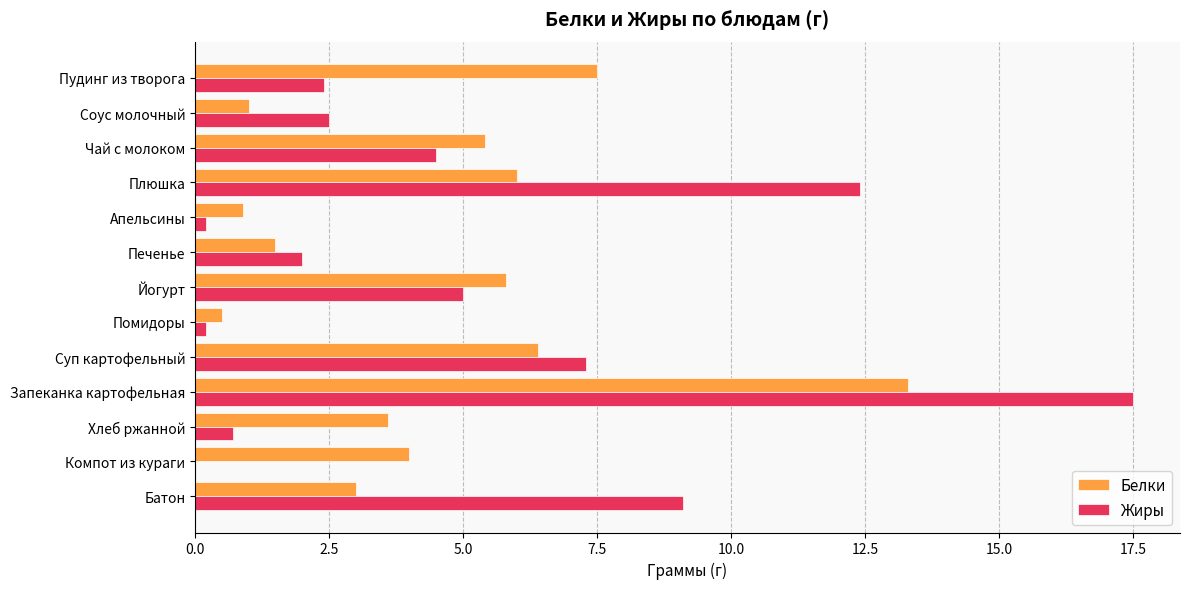

What is the sum of all Белки values?

58.9